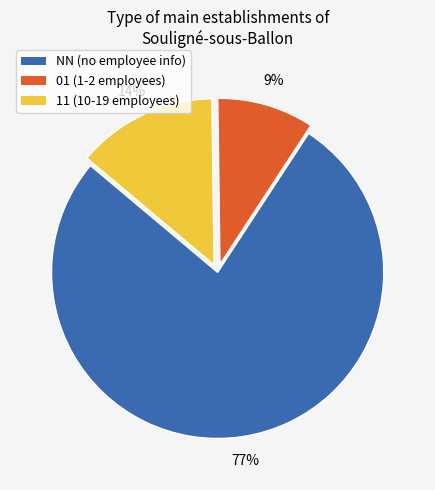

How many segments does this pie chart have?

3